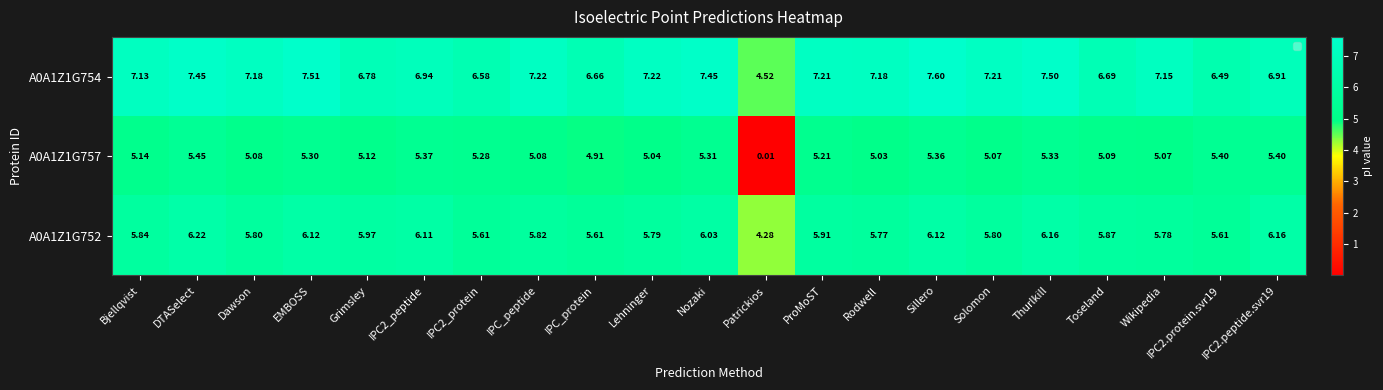

At which category is the sum across all series the highest?

DTASelect